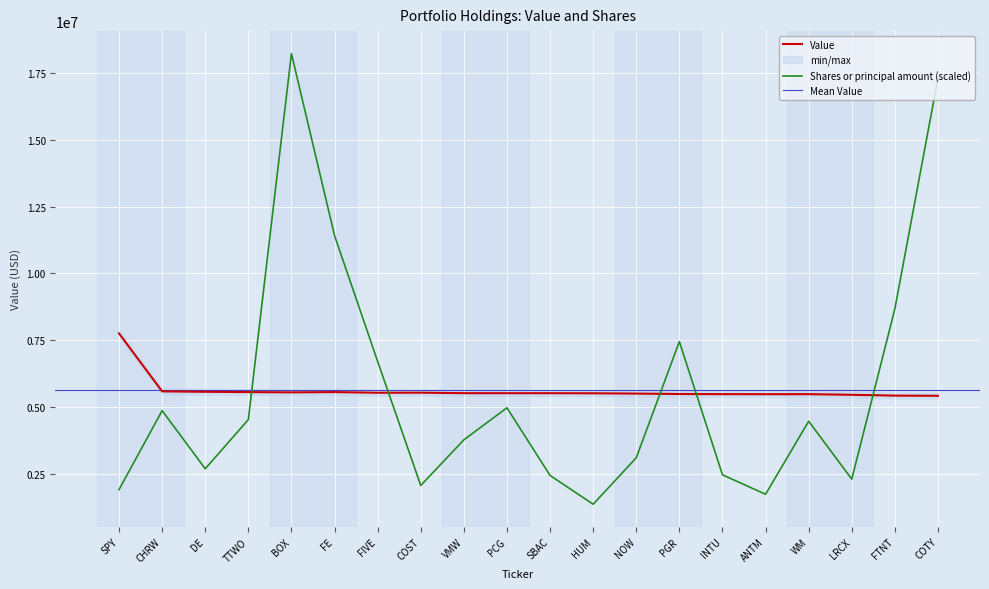

At how many categories does at least one series exceed 14942945?

2